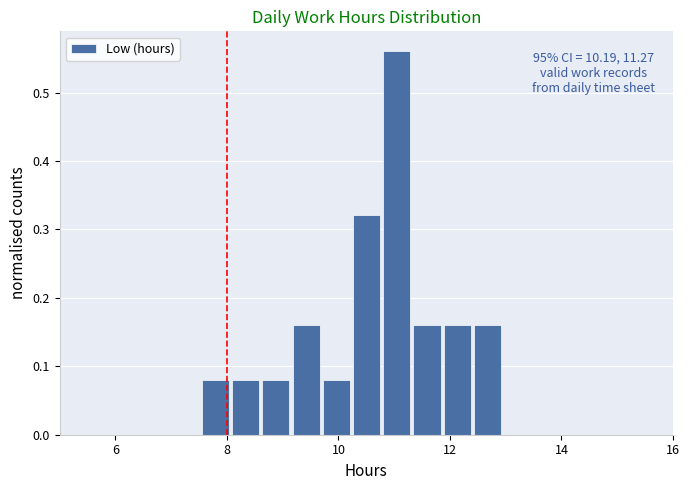

Around what value on the x-axis is the tallest bar? Give the approximate position of its centre, as read against the axis.

11.0